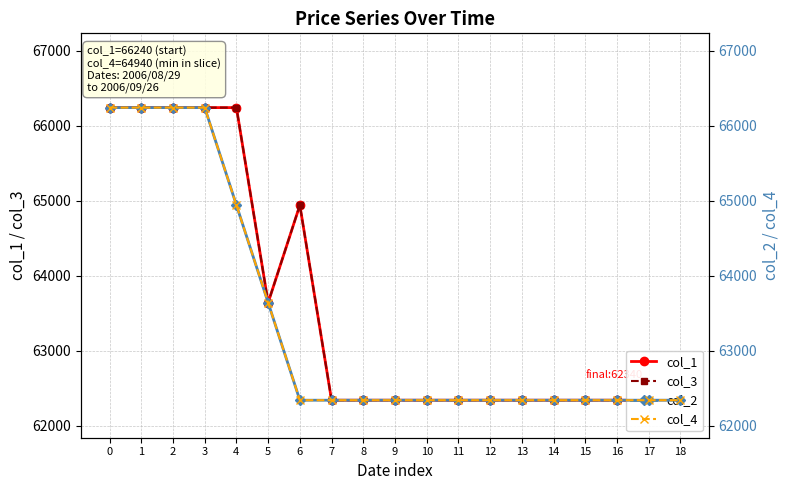

Does the chart display data point markers on the line(s)?

Yes